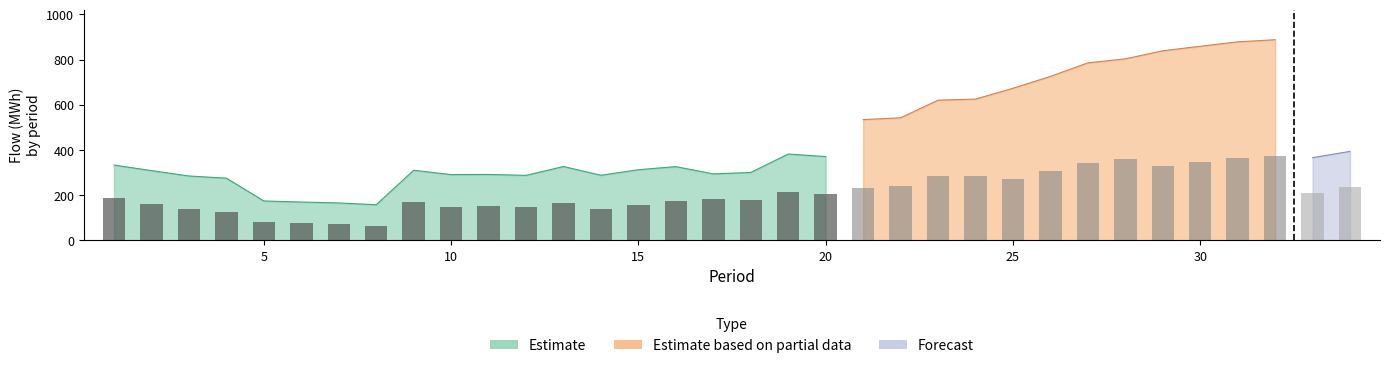

Does the chart contain stacked bars?

No